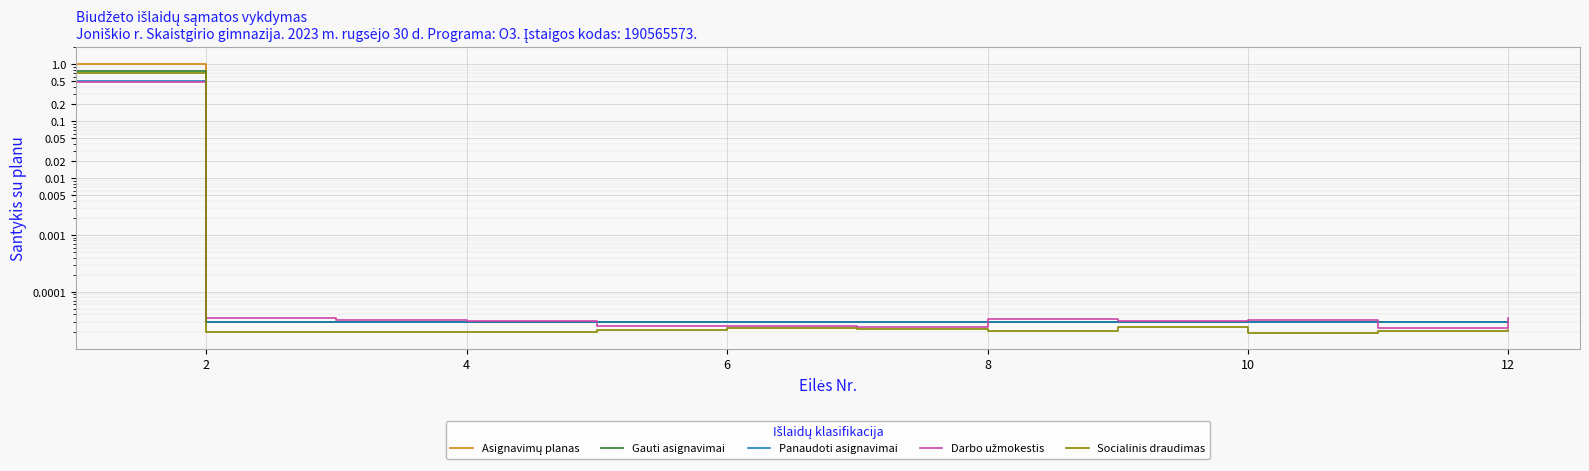

How many distinct data groups are displayed?

5